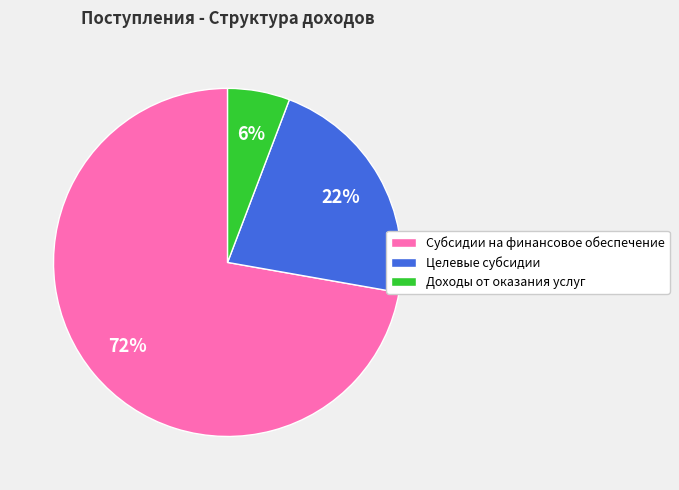

Rank the categories by value from lowest to highest.

Доходы от оказания услуг, Целевые субсидии, Субсидии на финансовое обеспечение